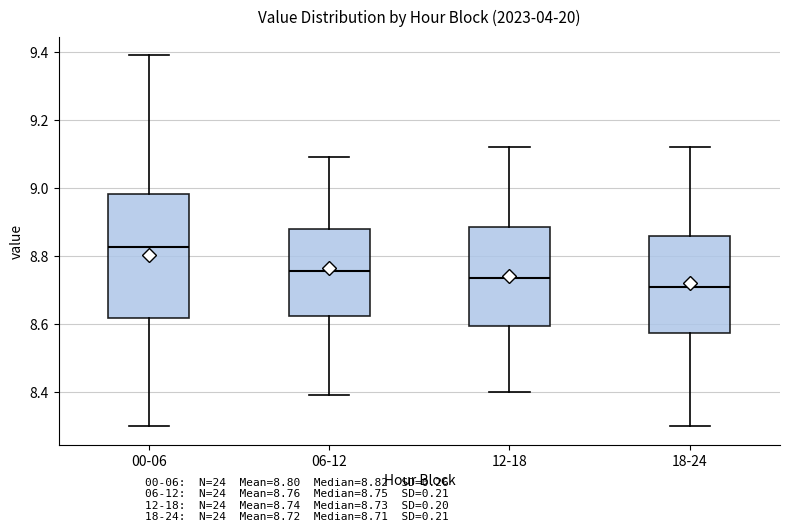

Which box is the tallest, from its lower edge to its upper edge?

00-06